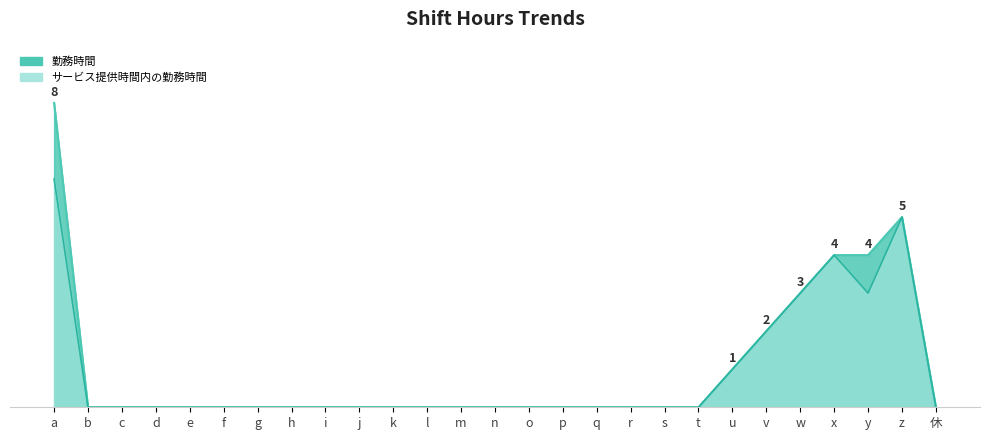

Reading left to right, list all the values displayed in this chart.

勤務時間: a=8	b=0	c=0	d=0	e=0	f=0	g=0	h=0	i=0	j=0	k=0	l=0	m=0	n=0	o=0	p=0	q=0	r=0	s=0	t=0	u=1	v=2	w=3	x=4	y=4	z=5	休=0
サービス提供時間内の勤務時間: a=6	b=0	c=0	d=0	e=0	f=0	g=0	h=0	i=0	j=0	k=0	l=0	m=0	n=0	o=0	p=0	q=0	r=0	s=0	t=0	u=1	v=2	w=3	x=4	y=3	z=5	休=0